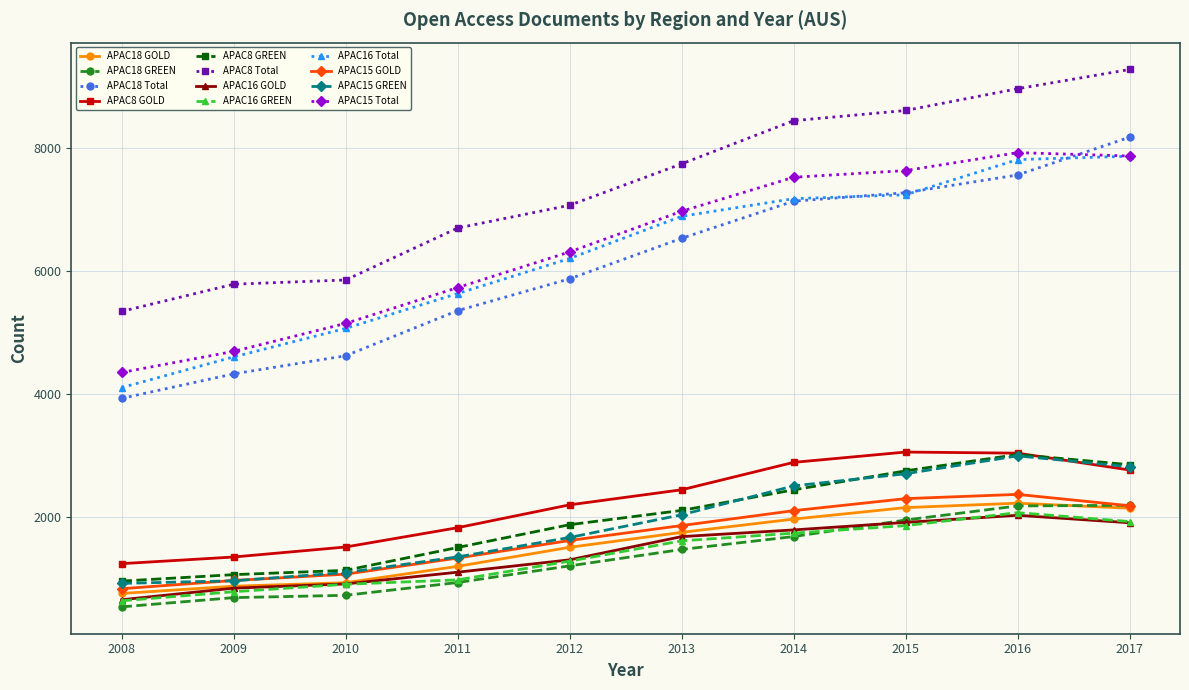

What is the spread (max minus min) of values at 2012?

5868